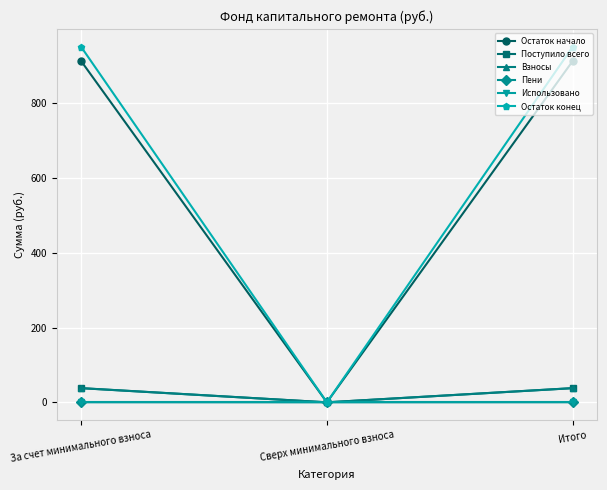

Which category has the lowest value in the Поступило всего series?

Сверх минимального взноса